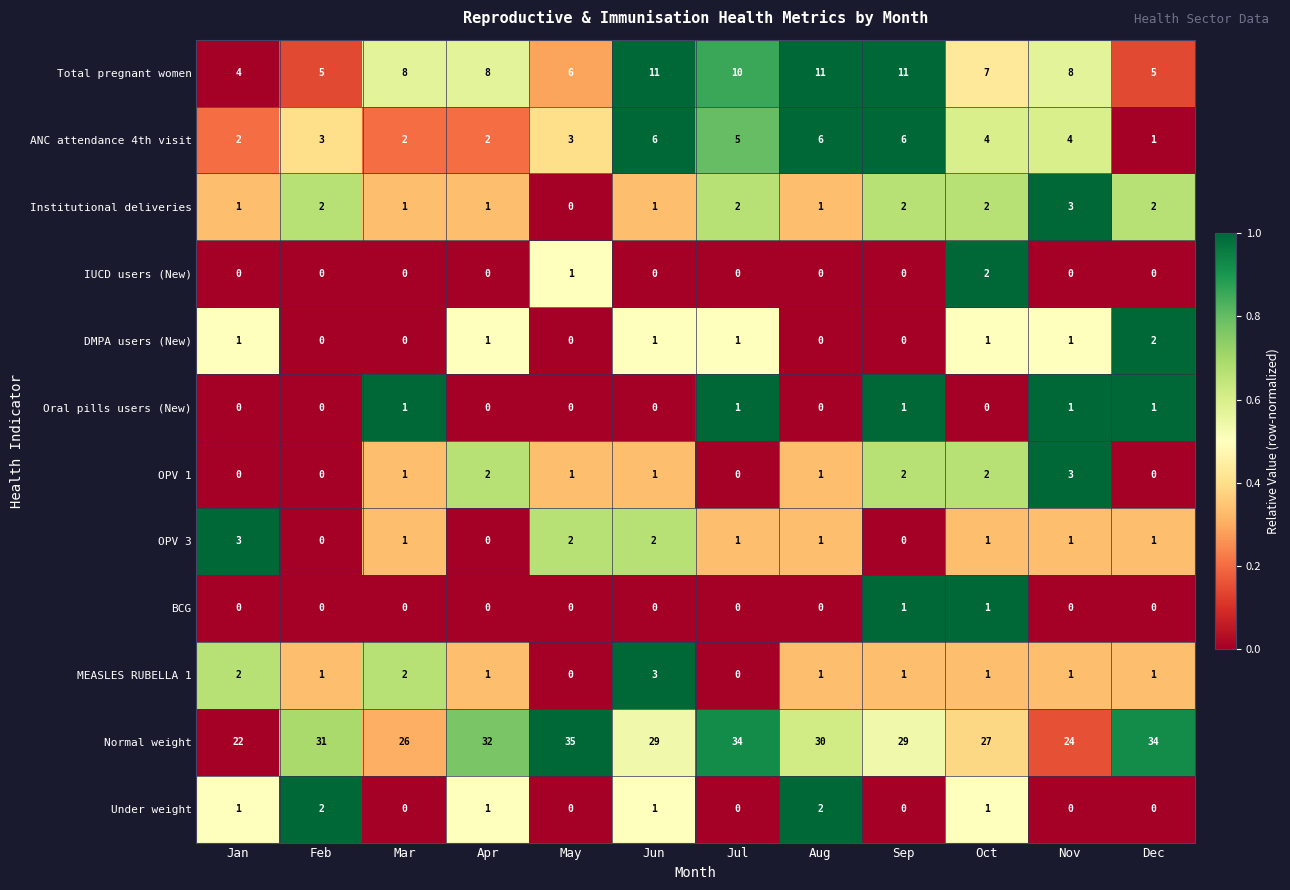

At which category is the sum across all series the highest?

Jun